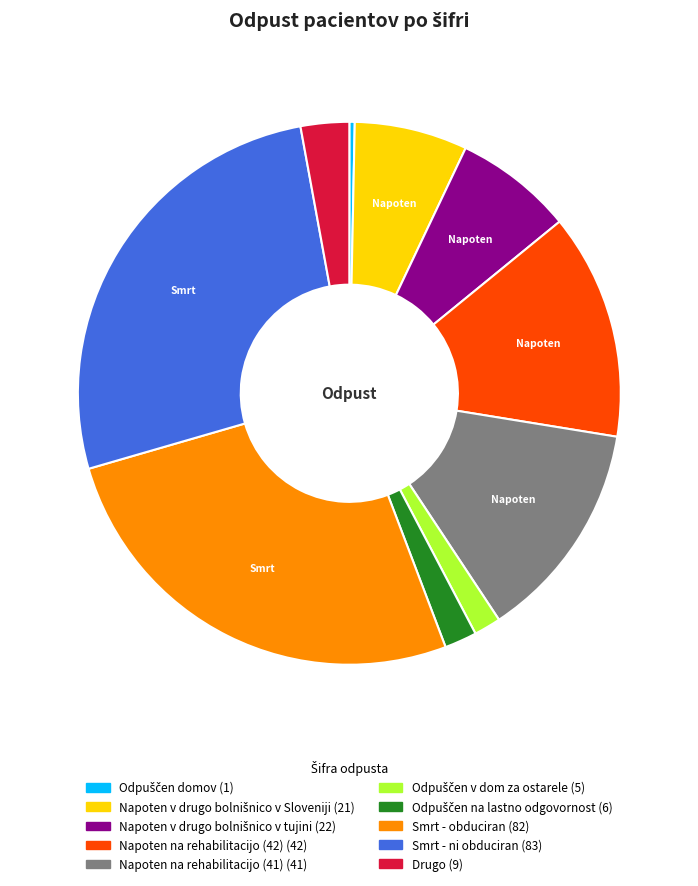

Is there any slice that represents more than half of the pie?

No